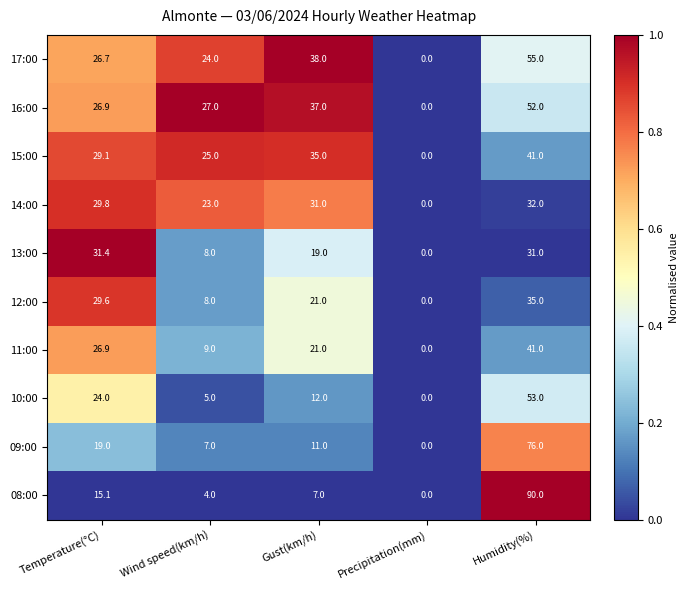

Count the number of categories in the chart.

5